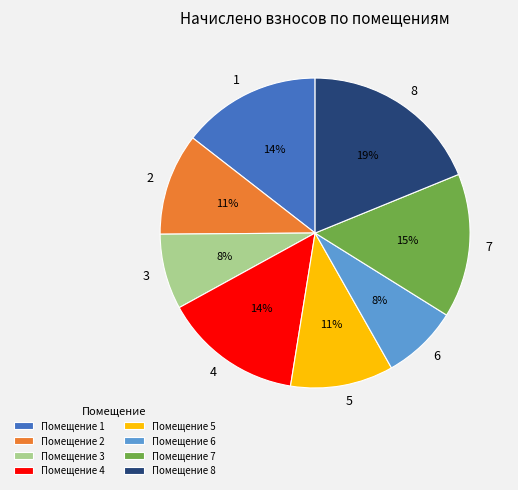

Which has a higher value, 1 or 7?

7